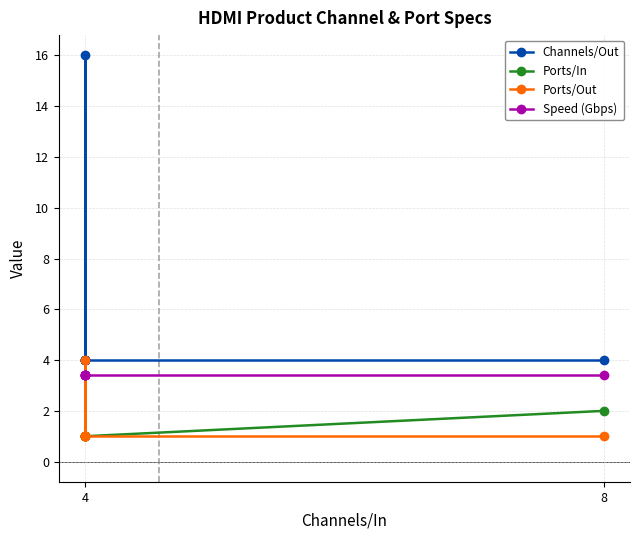

What is the sum of all Ports/Out values?

10.0